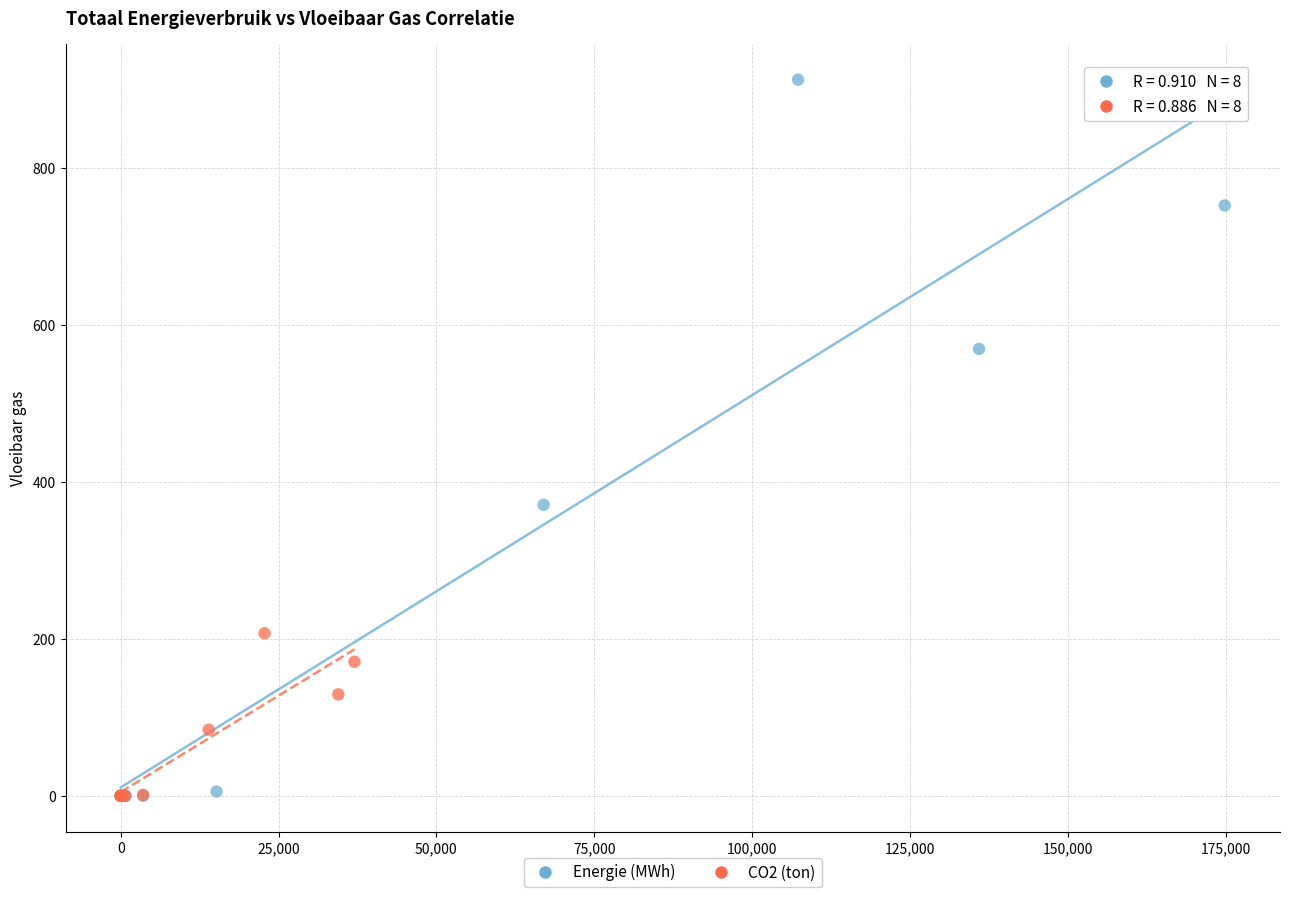

Which series reaches the maximum Y coordinate?

Energie (MWh)